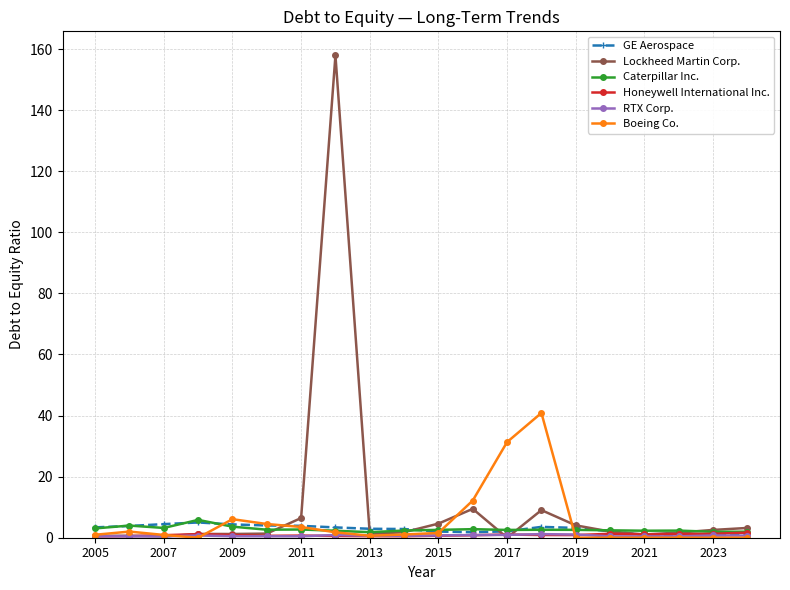

How many lines are shown in the chart?

6